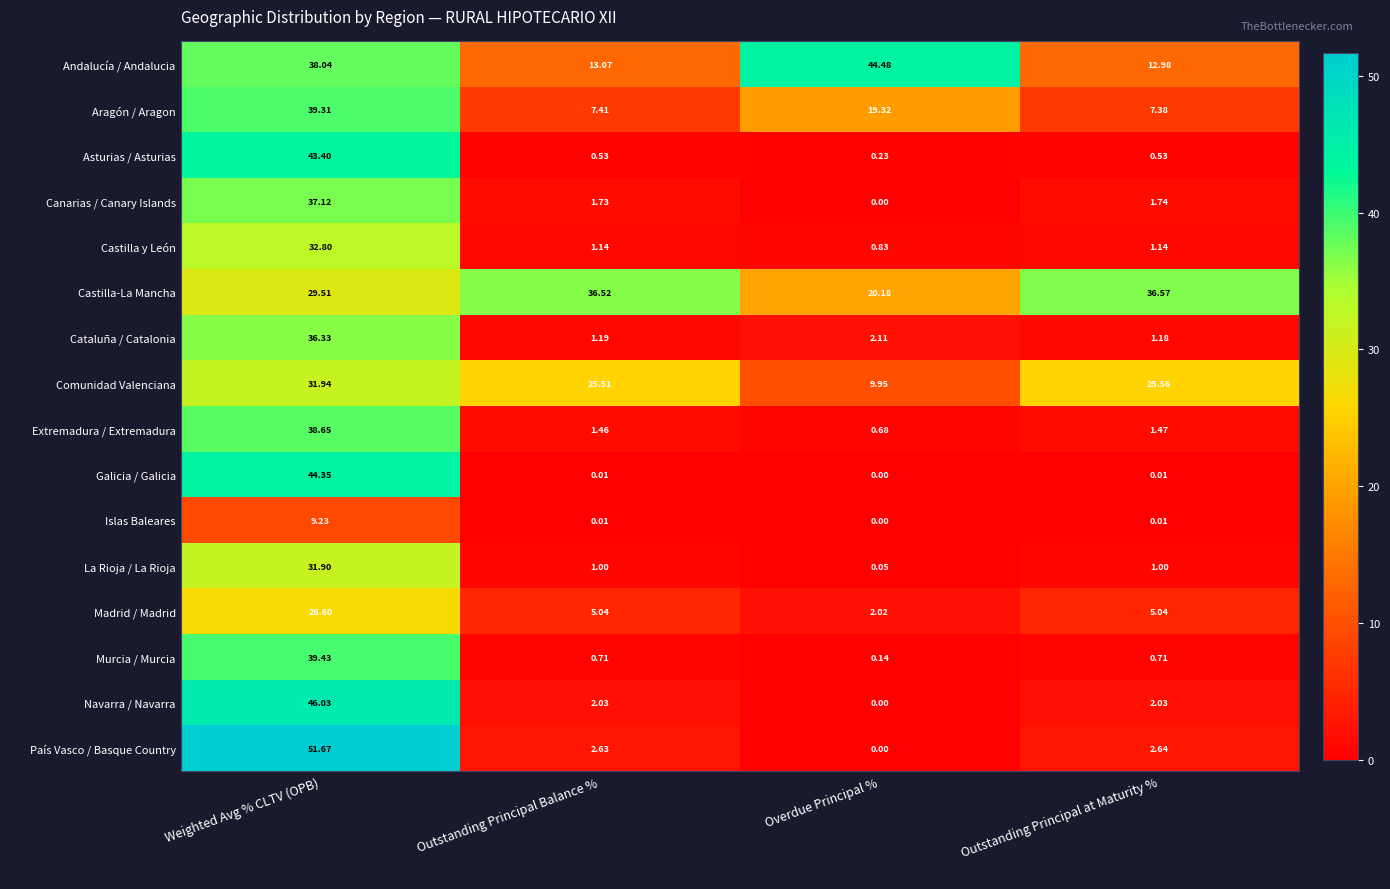

Rank the categories by Extremadura / Extremadura value from lowest to highest.

Overdue Principal %, Outstanding Principal Balance %, Outstanding Principal at Maturity %, Weighted Avg % CLTV (OPB)